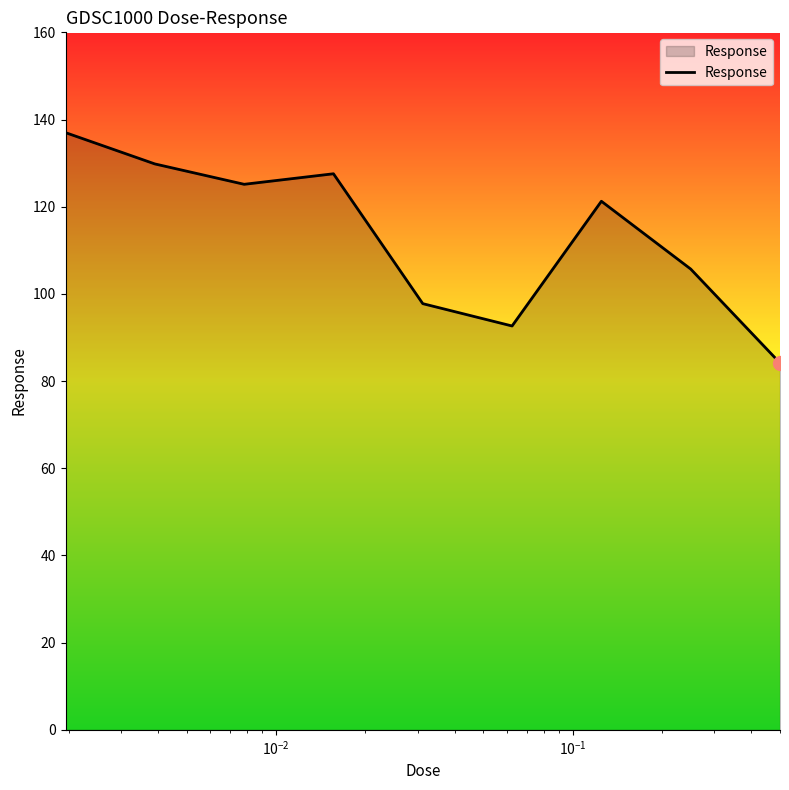

What is the smallest value displayed?

84.1